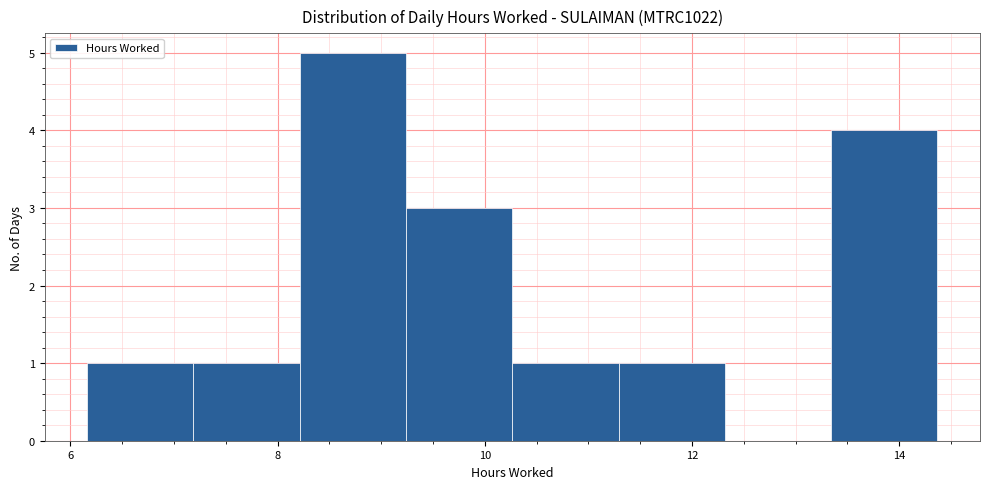

Reading left to right, list every bar in this chart as the range it spans on the x-axis followed by its height. Neither the bar edges nor the heights are printed on the chart, so give them approximately, as read against the axes.

6.2 to 7.2: 1
7.2 to 8.2: 1
8.2 to 9.2: 5
9.2 to 10.2: 3
10.2 to 11.2: 1
11.2 to 12.4: 1
12.4 to 13.4: 0
13.4 to 14.4: 4